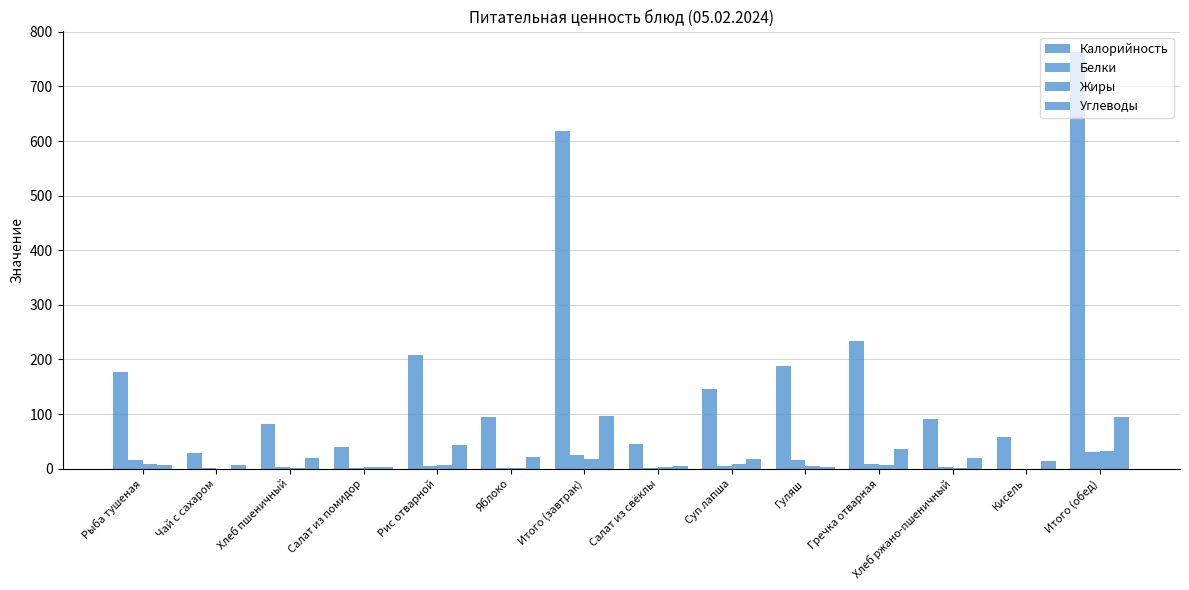

What is the difference between the highest and lowest values at Рыба тушеная?

169.2